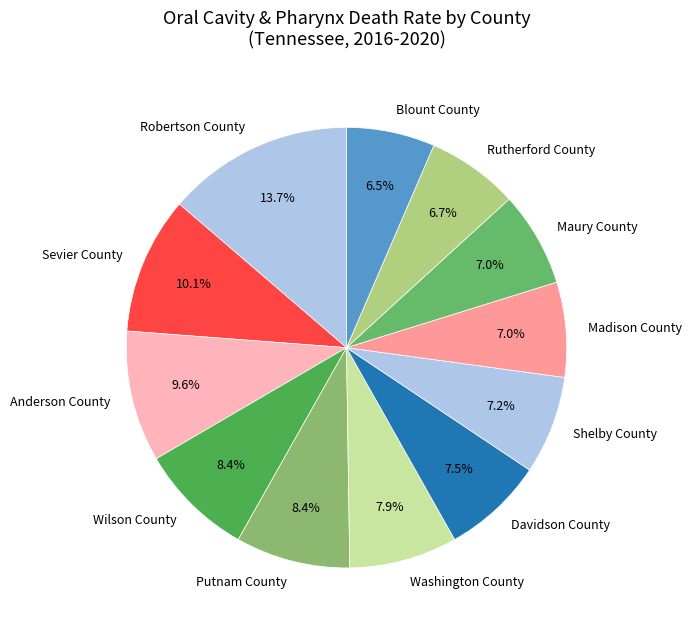

To the nearest percent, what is the combined percentage of Wilson County and Washington County?

16%